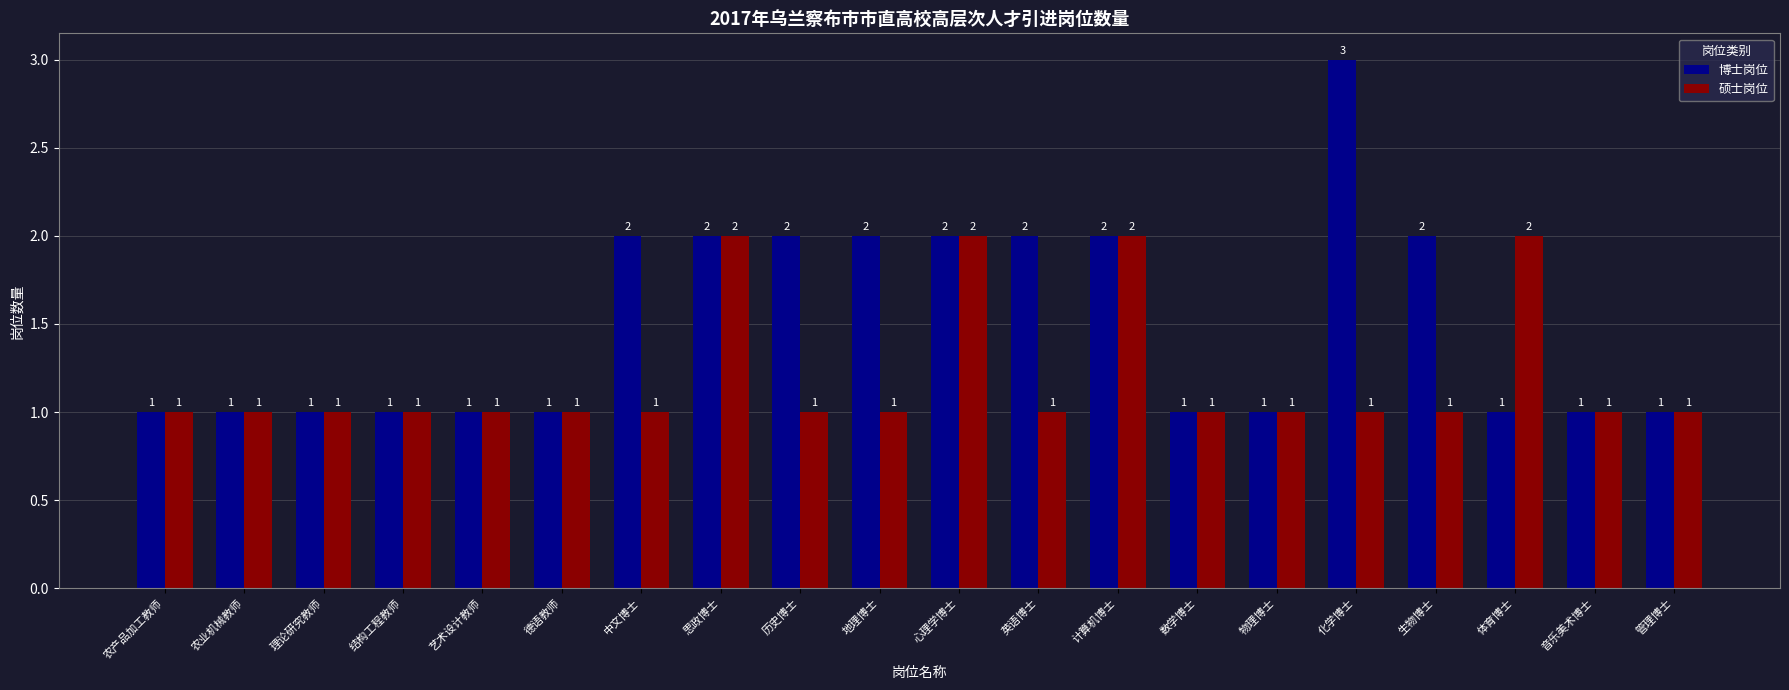

Which series has the largest total across all categories?

博士岗位